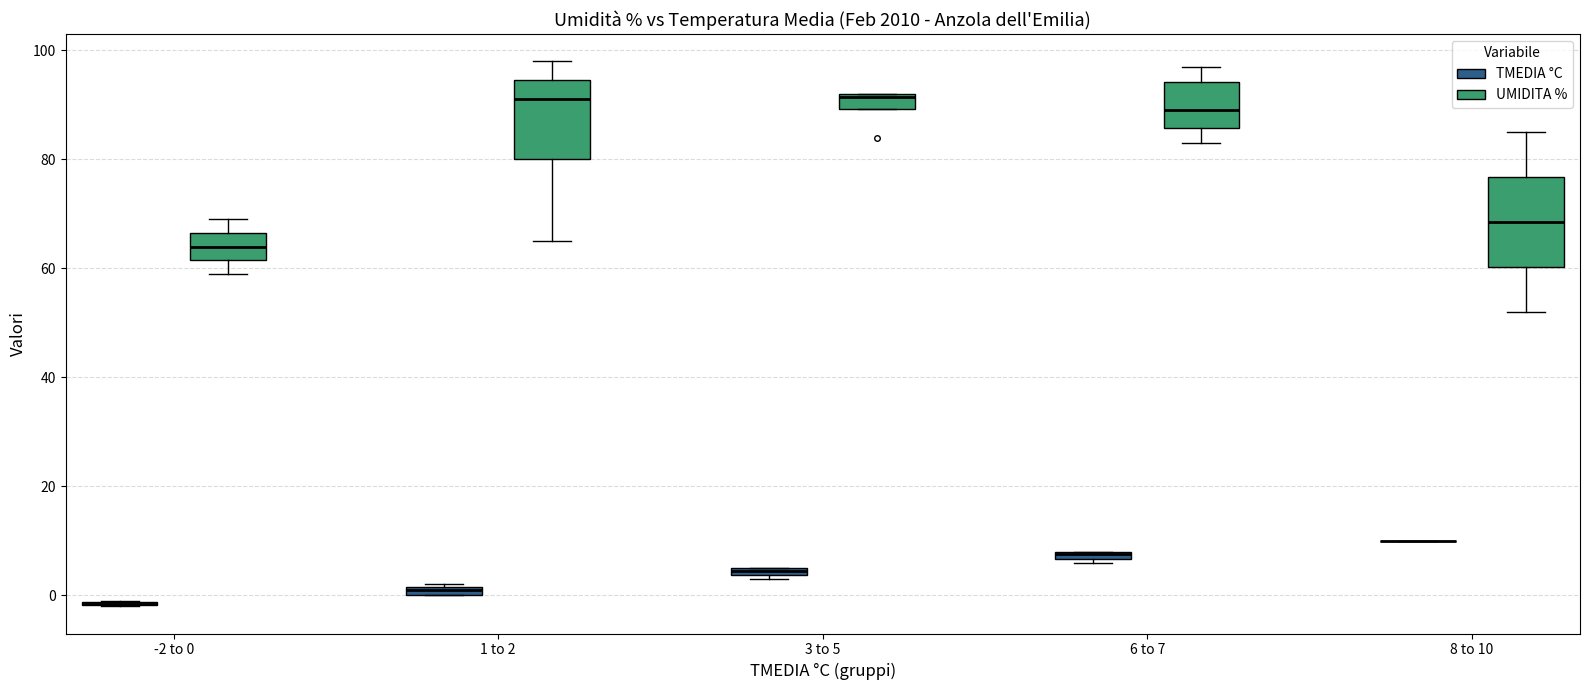

Which box is the tallest, from its lower edge to its upper edge?

8 to 10 (UMIDITA %)